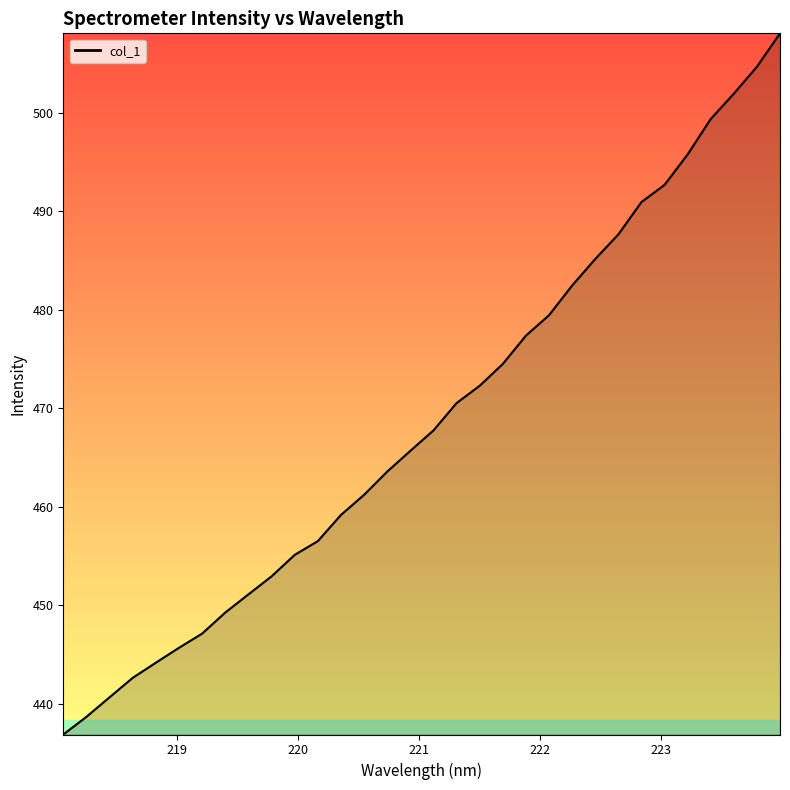

What is the maximum value shown in the chart?

508.1